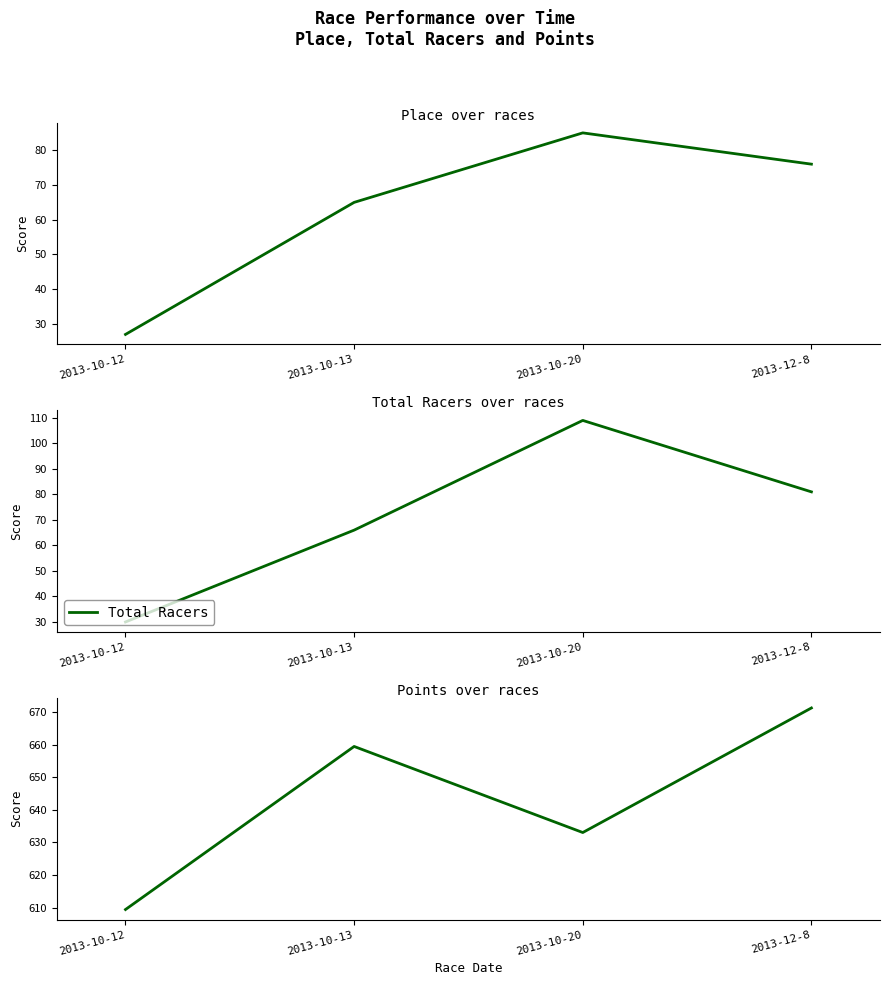

What is the difference between the highest and lowest values at 2013-10-12?

582.4